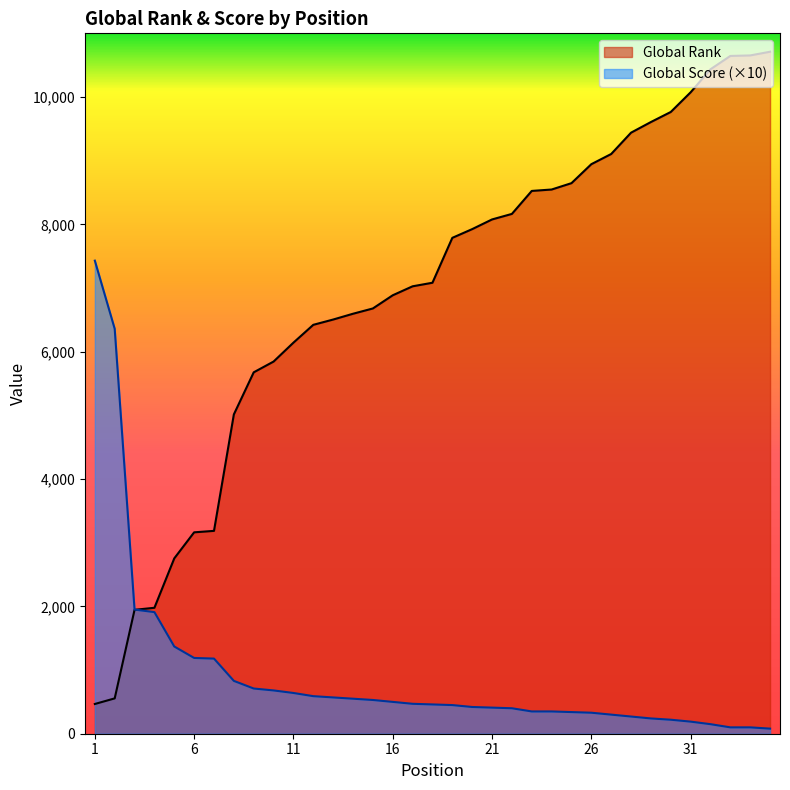

Rank the series by their maximum value, from lowest to highest.

Global Score (×10), Global Rank